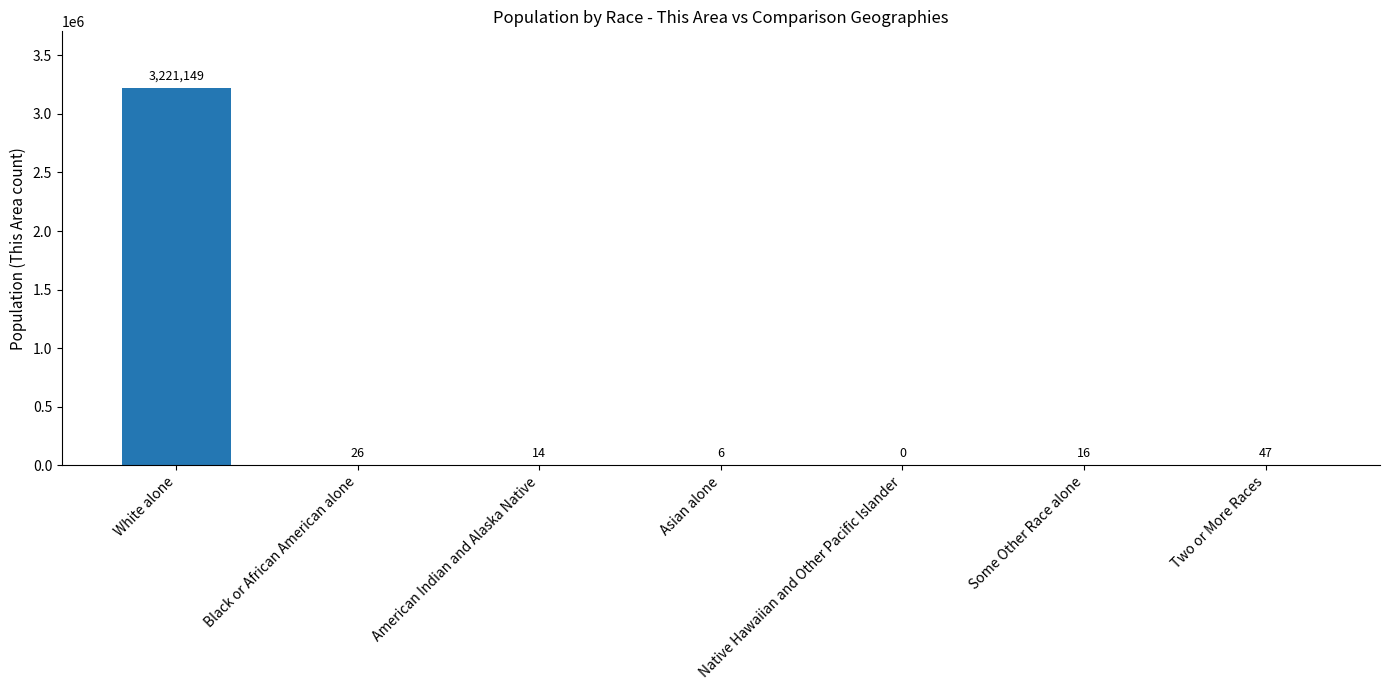

How many distinct data groups are displayed?

1